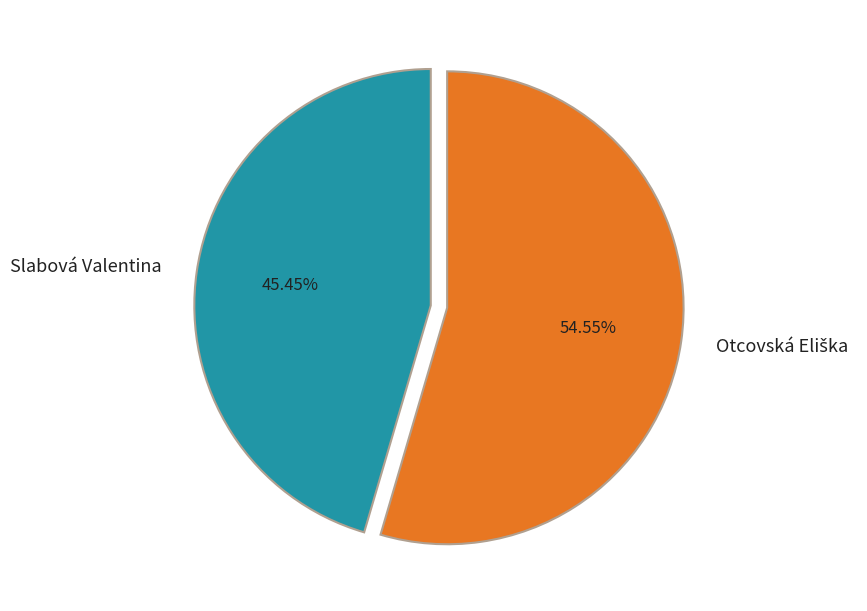

Which slice is the smallest?

Slabová Valentina